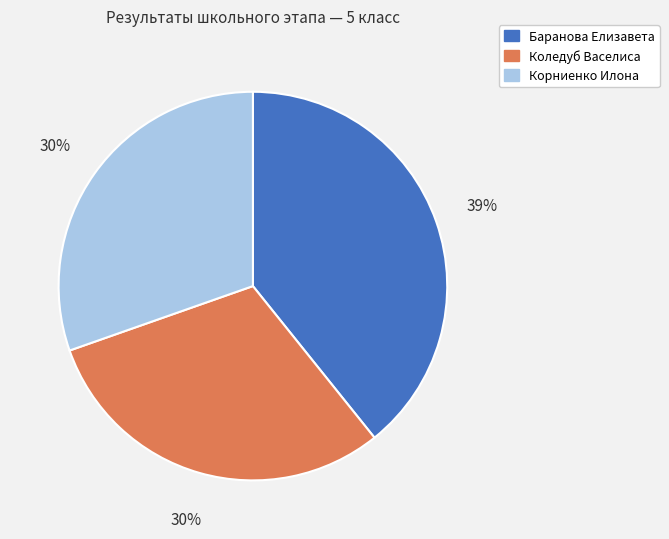

Do Корниенко Илона and Коледуб Васелиса together represent more than half of the pie?

Yes